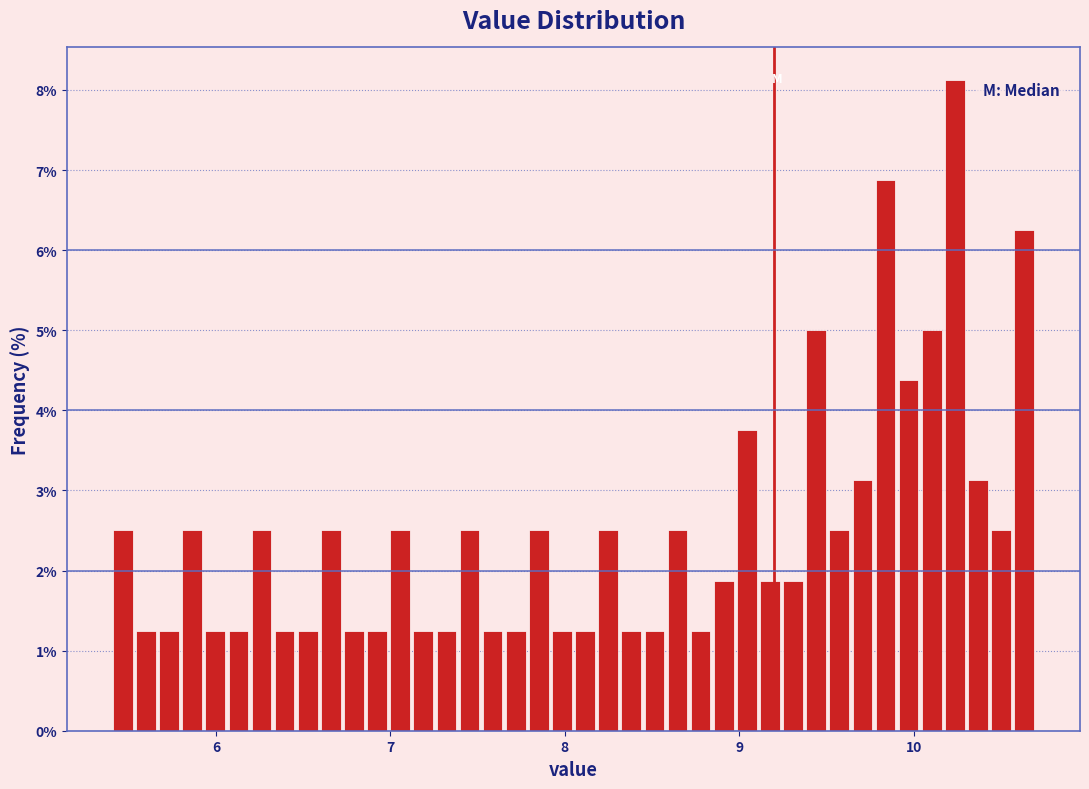

Read against the x-axis, roughly where is the centre of the tallest bar?

10.2